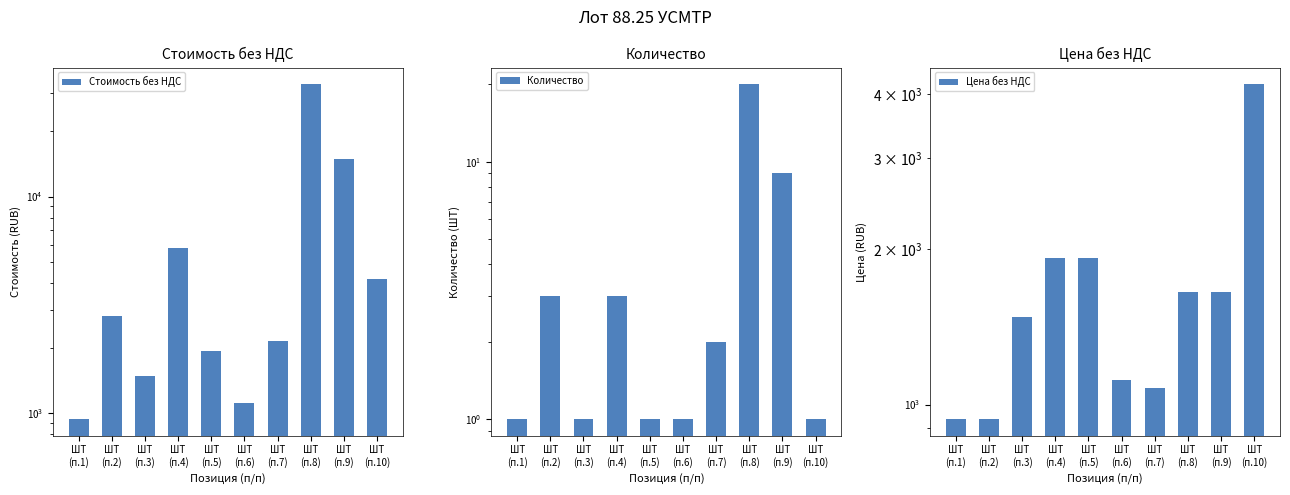

What is the label of the 8th bar from the right?

ШТ
(п.3)